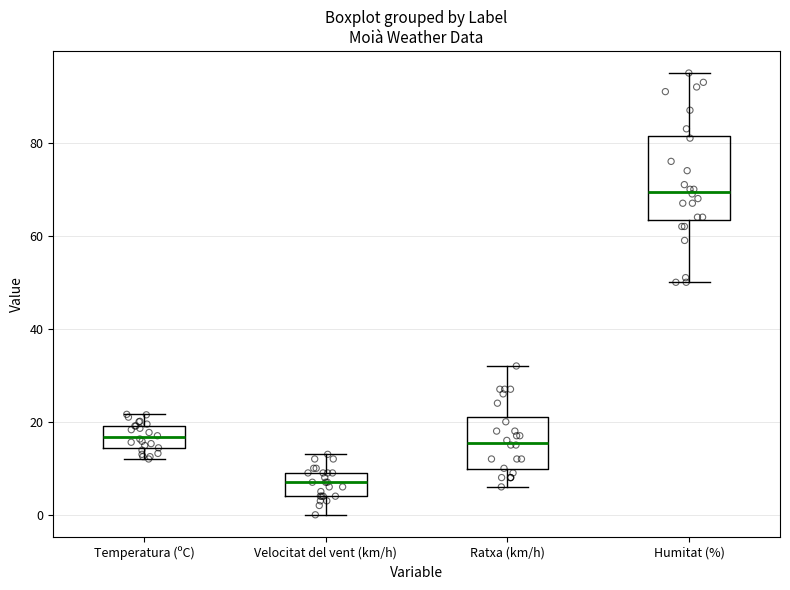

Which box has the highest median line?

Humitat (%)